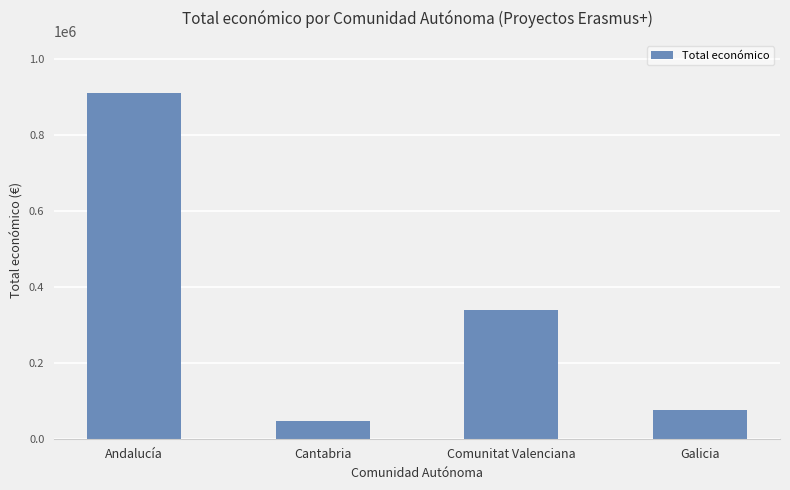

What is the sum of all values?

1371904